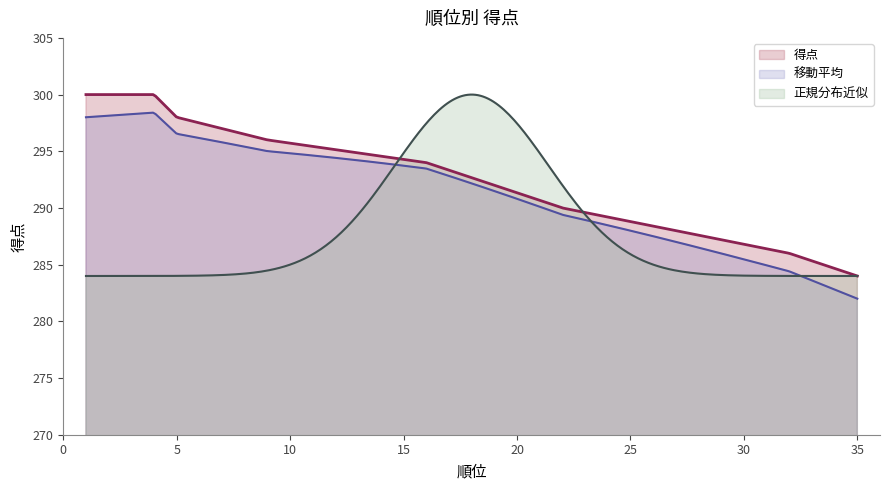

List the series in order of their overall mean, lowest first.

正規分布近似, 移動平均, 得点